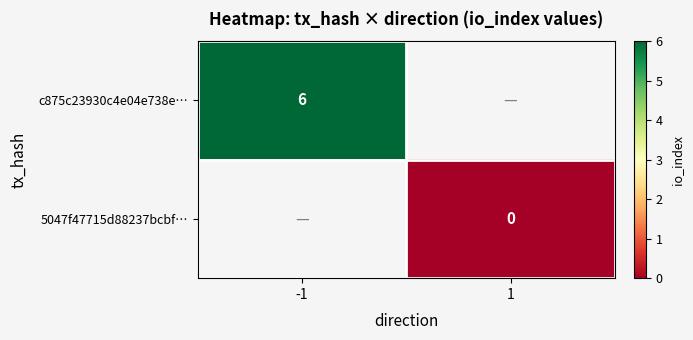

Between 1 and -1, which is larger?

-1